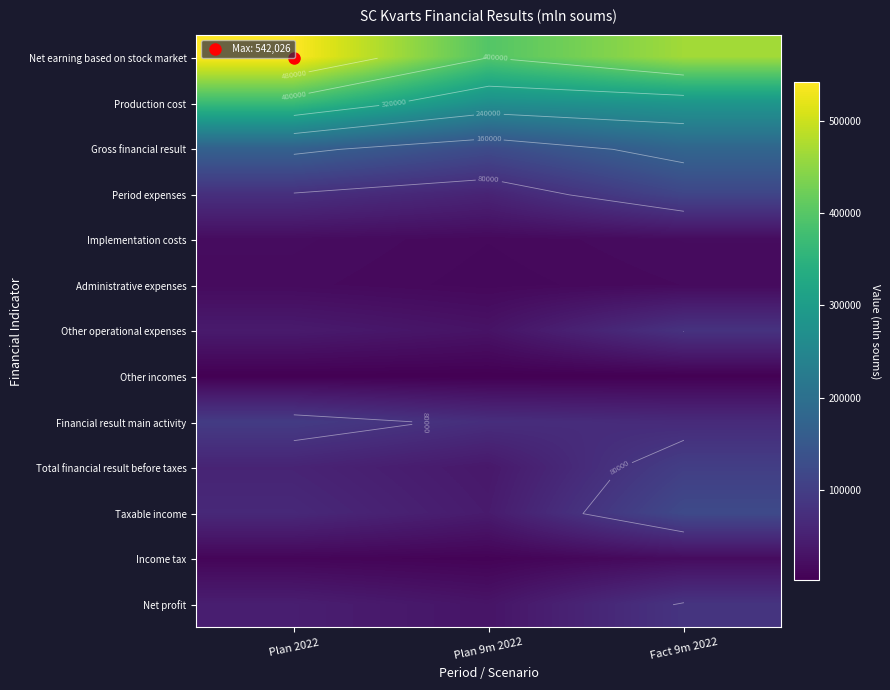

The value of Gross financial result at Plan 2022 is 170432.6. True or false?

True